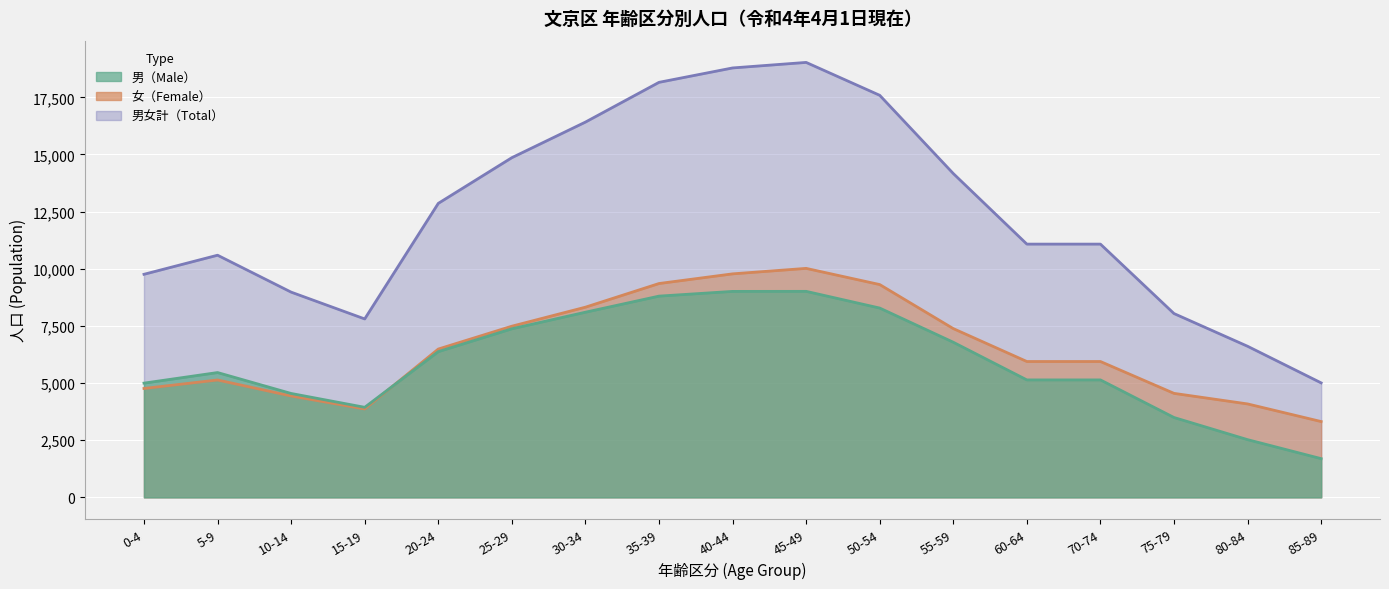

What are all the series names shown in the legend?

男（Male）, 女（Female）